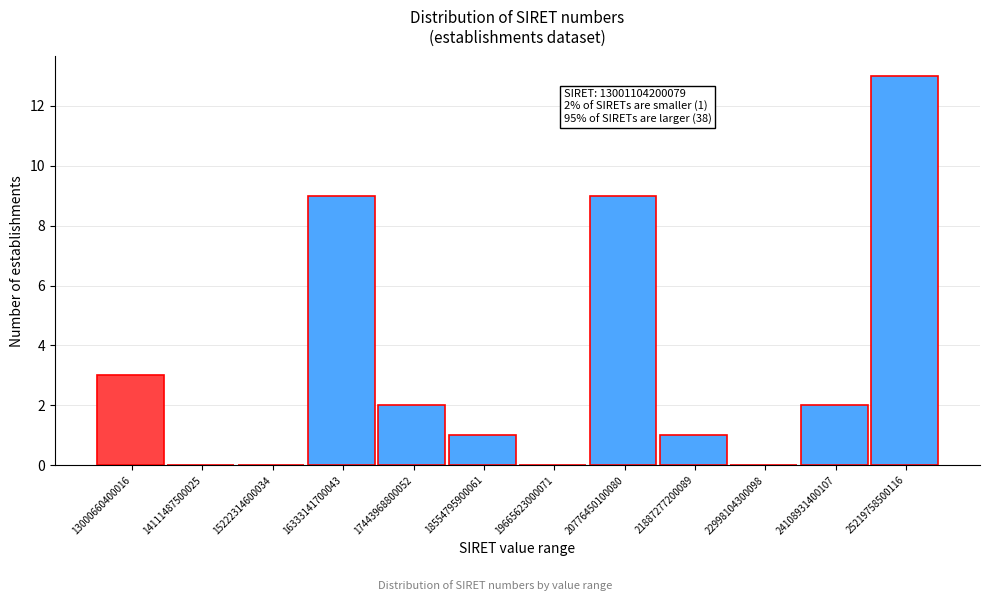

Reading left to right, transcribe all the data shown in this chart.

13000660400016=3	14111487500025=0	15222314600034=0	16333141700043=9	17443968800052=2	18554795900061=1	19665623000071=0	20776450100080=9	21887277200089=1	22998104300098=0	24108931400107=2	25219758500116=13